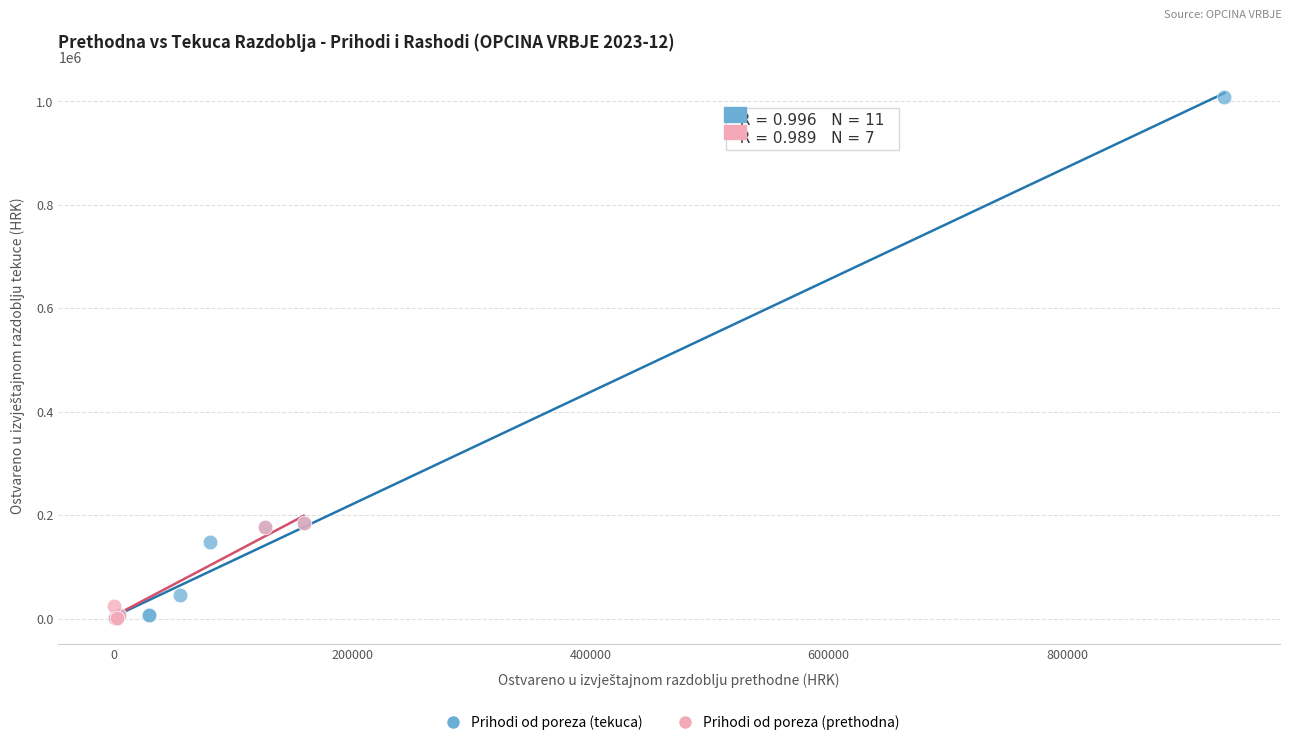

What are all the series names shown in the legend?

Prihodi od poreza (tekuca), Prihodi od poreza (prethodna)